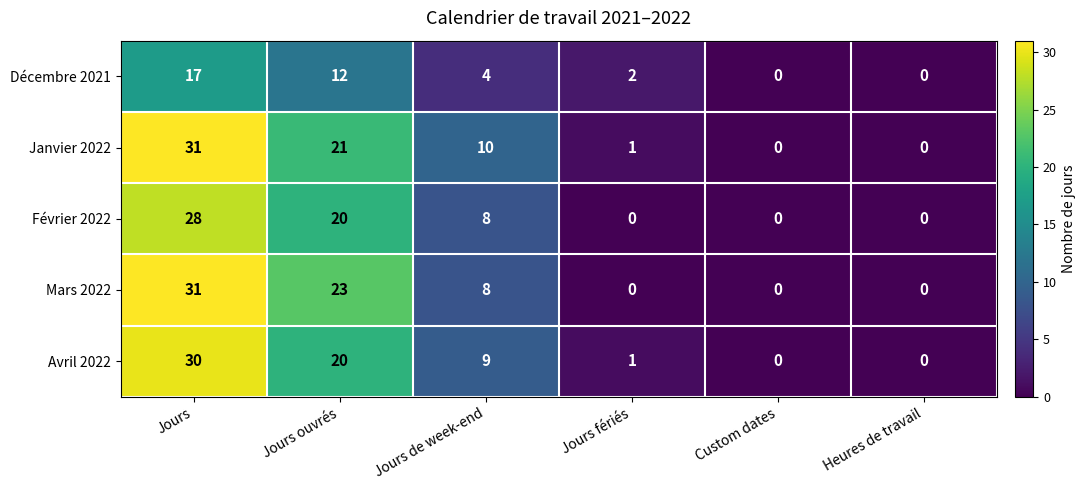

Is it true that Mars 2022 equals 0 at Jours fériés?

True